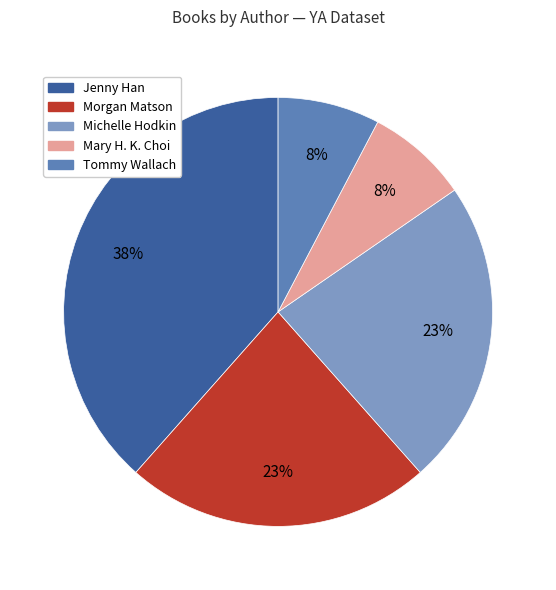

Count the number of slices in the pie.

5